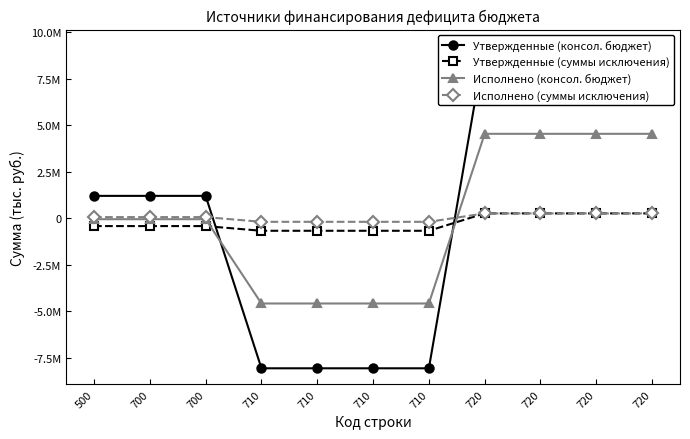

Rank the series by their maximum value, from highest to lowest.

Утвержденные (консол. бюджет), Исполнено (консол. бюджет), Утвержденные (суммы исключения), Исполнено (суммы исключения)